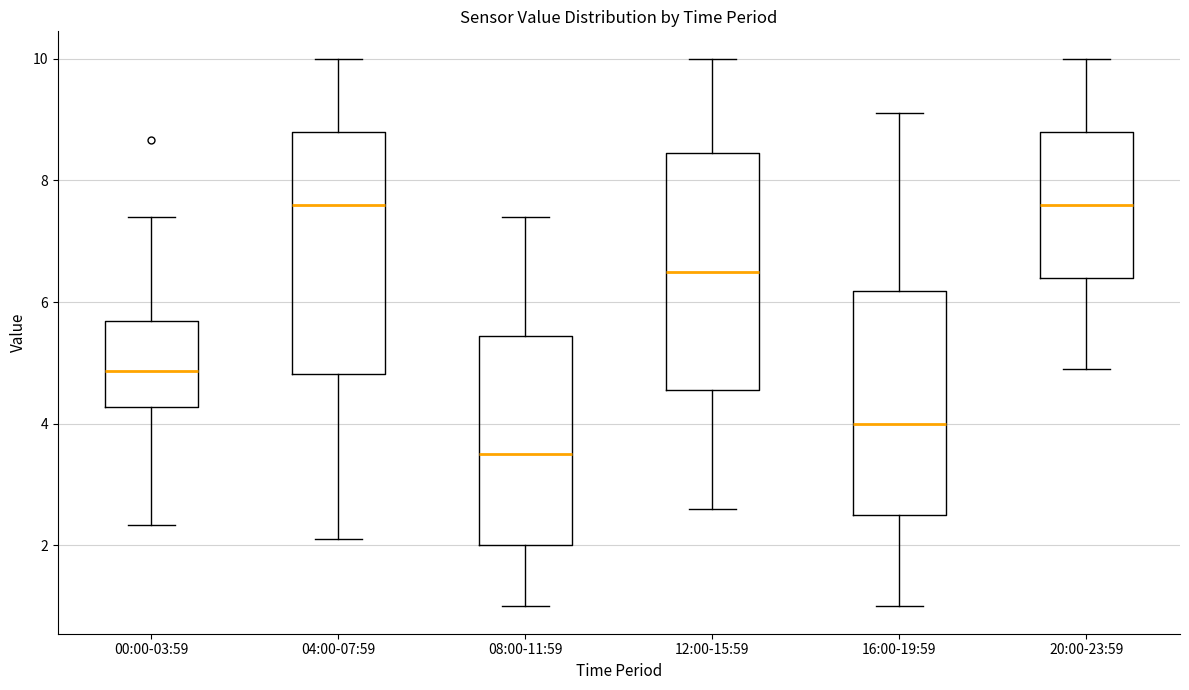

Reading left to right, read every box against the y-axis: the position of its median line, the range the box covers, and the ends of its whiskers. The values are not printed on the chart, so give them approximately, as read against the axis.

00:00-03:59: median 4.8, box 4.2 to 5.6, whiskers 2.4 to 7.4
04:00-07:59: median 7.6, box 4.8 to 8.8, whiskers 2.2 to 10.0
08:00-11:59: median 3.6, box 2.0 to 5.4, whiskers 1.0 to 7.4
12:00-15:59: median 6.6, box 4.6 to 8.4, whiskers 2.6 to 10.0
16:00-19:59: median 4.0, box 2.6 to 6.2, whiskers 1.0 to 9.2
20:00-23:59: median 7.6, box 6.4 to 8.8, whiskers 5.0 to 10.0